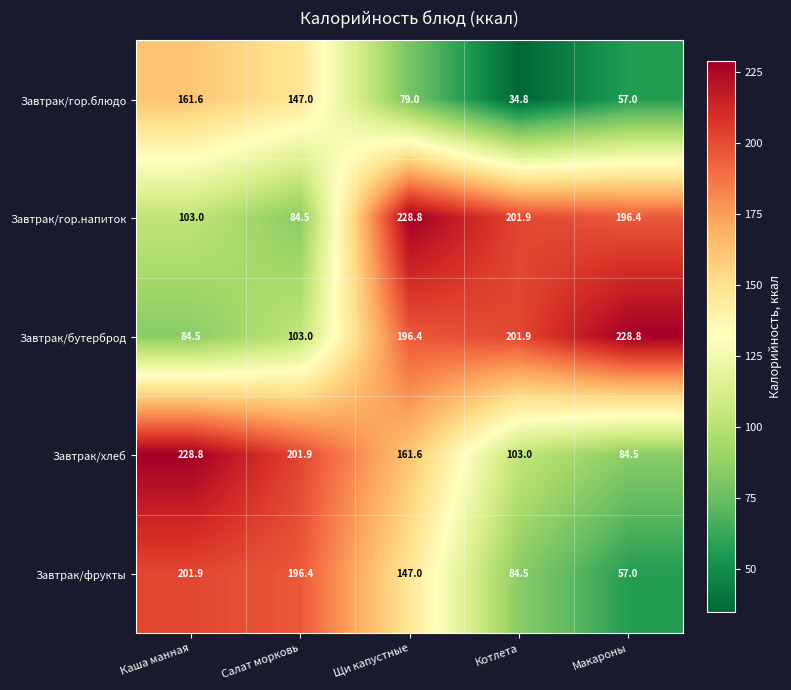

Between Салат морковь and Щи капустные, which series saw the biggest shift?

Завтрак/гор.напиток